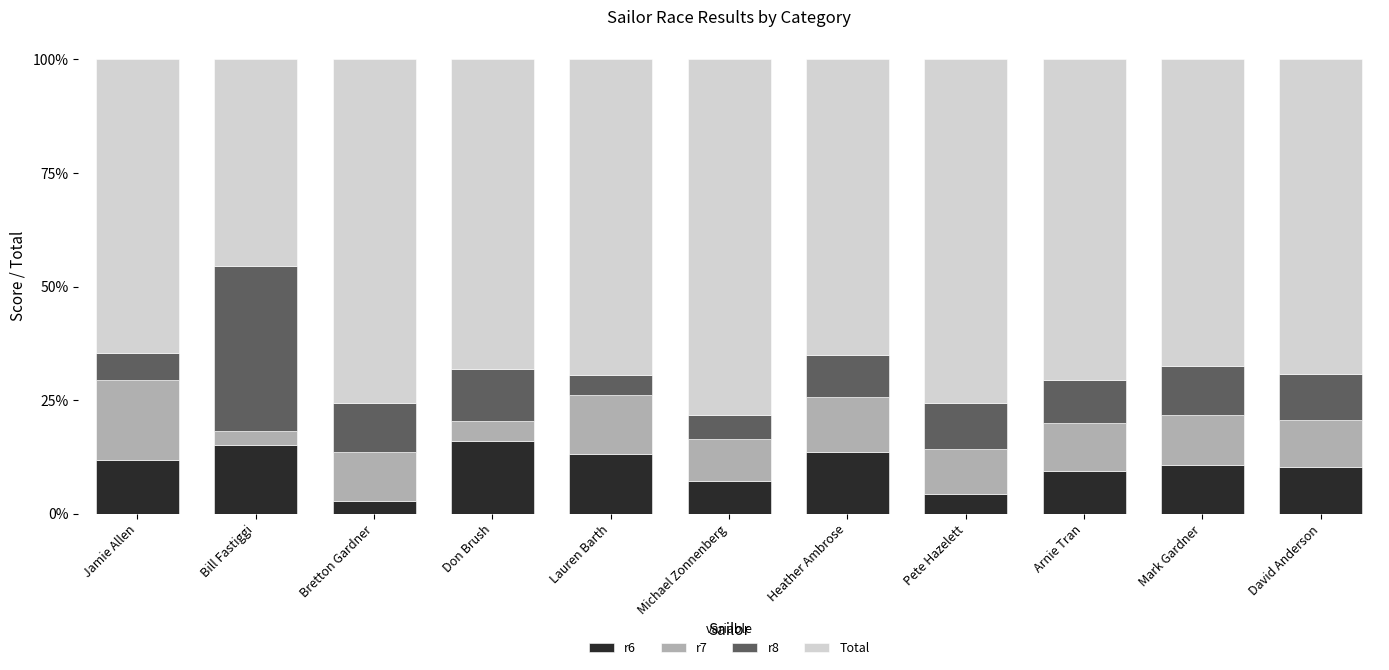

What is the minimum value for r6?

2.7